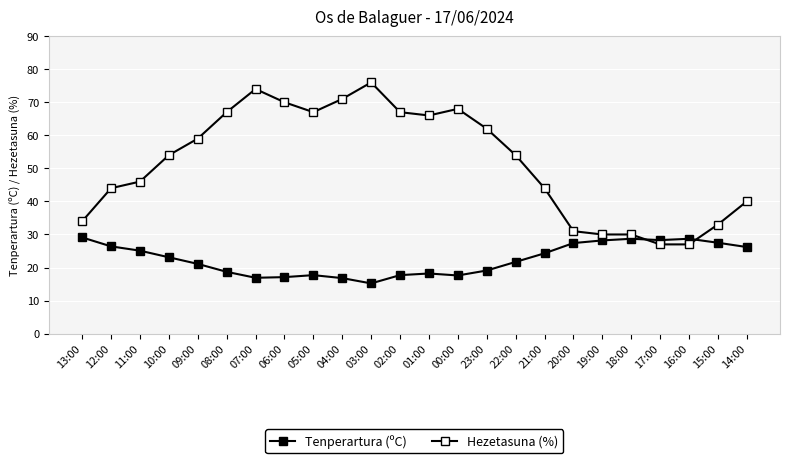

Rank the categories by Hezetasuna (%) value from lowest to highest.

17:00, 16:00, 19:00, 18:00, 20:00, 15:00, 13:00, 14:00, 12:00, 21:00, 11:00, 10:00, 22:00, 09:00, 23:00, 01:00, 08:00, 05:00, 02:00, 00:00, 06:00, 04:00, 07:00, 03:00